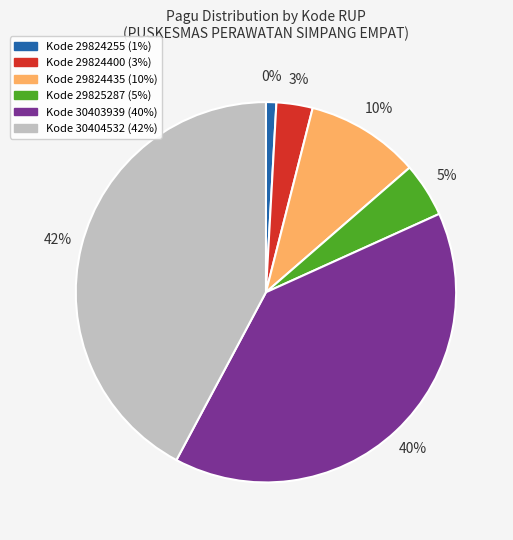

What percentage do 29824400 and 30403939 together represent?

42.6%